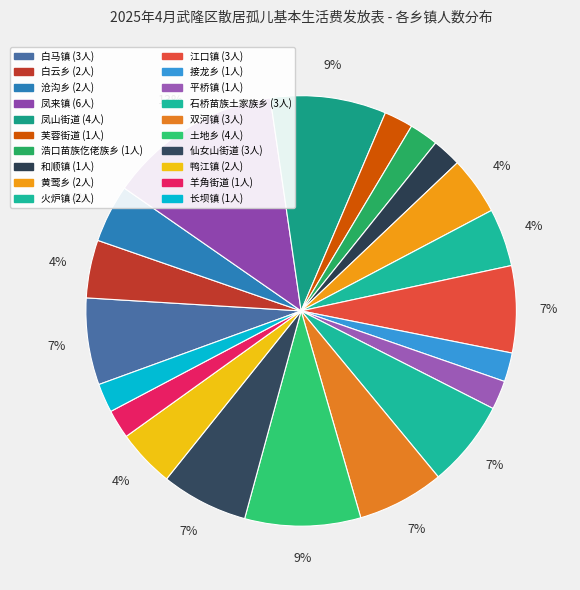

What percentage is the 接龙乡 slice, to the nearest percent?

2%